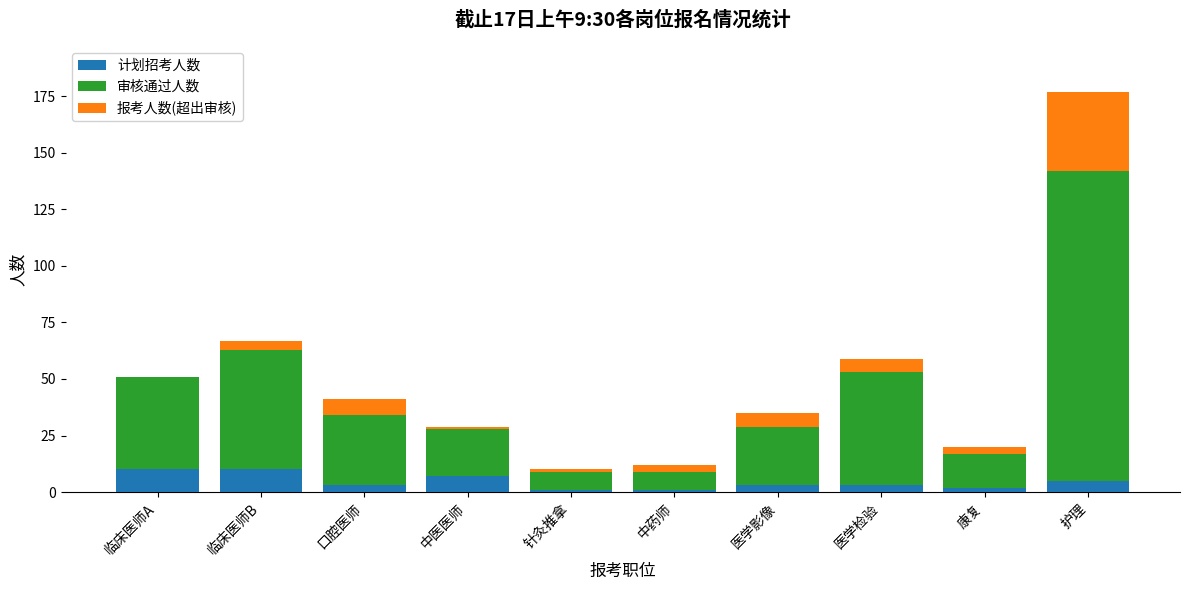

Which has a higher value, 护理 or 临床医师B?

临床医师B